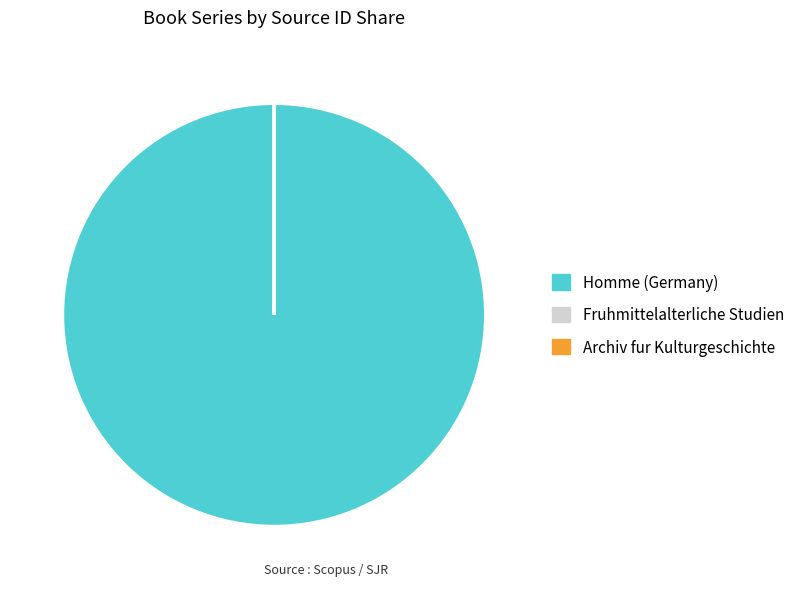

Which slice is the largest?

Homme (Germany)